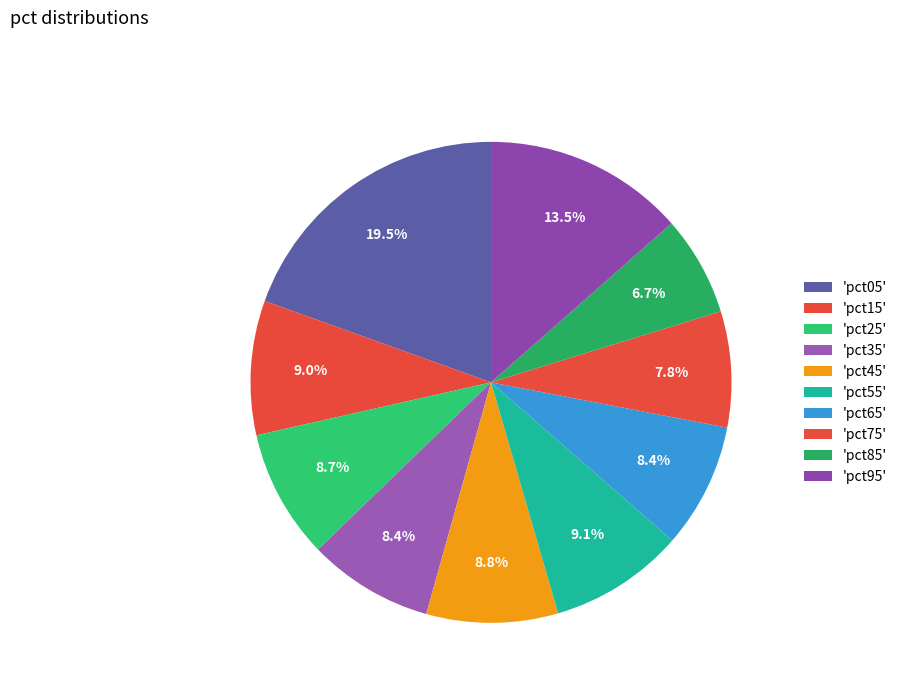

Count the number of slices in the pie.

10